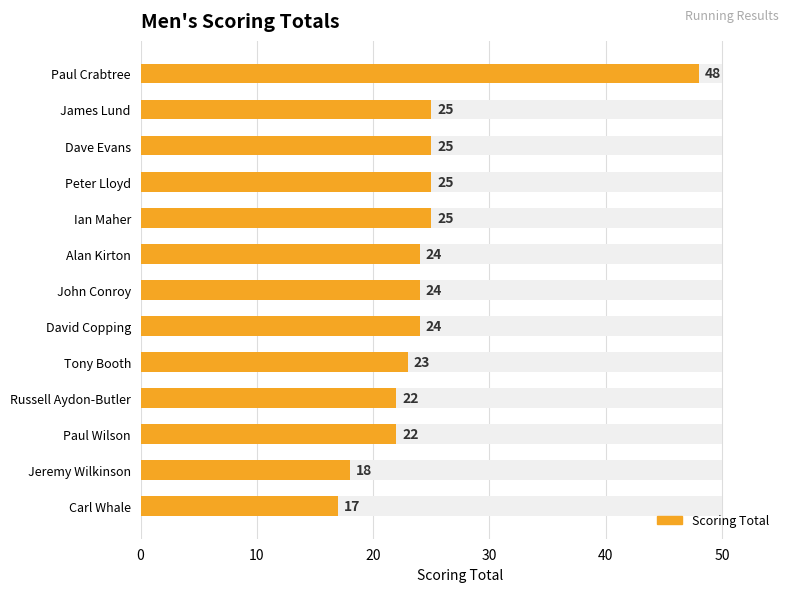

What is the difference between the maximum and minimum values?

31